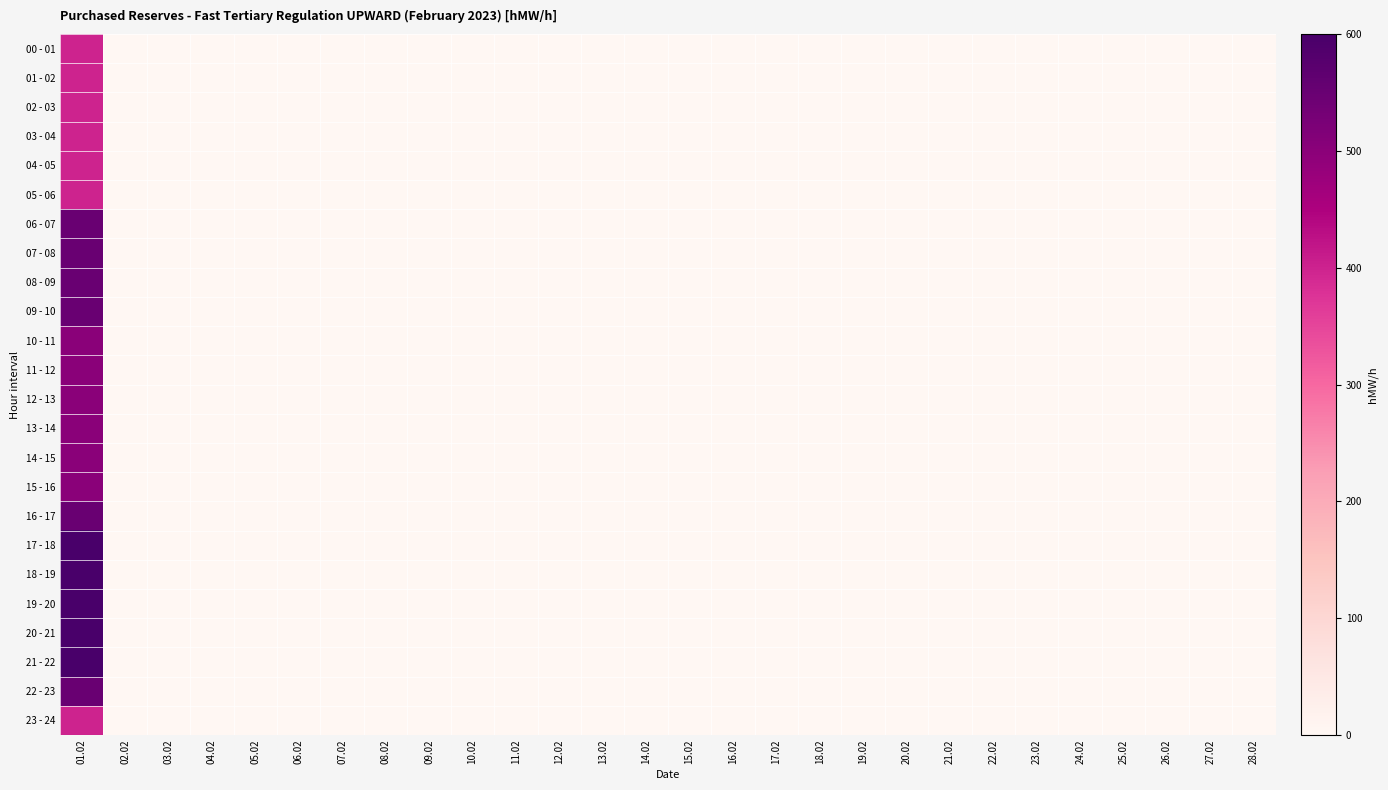

How many distinct data groups are displayed?

24